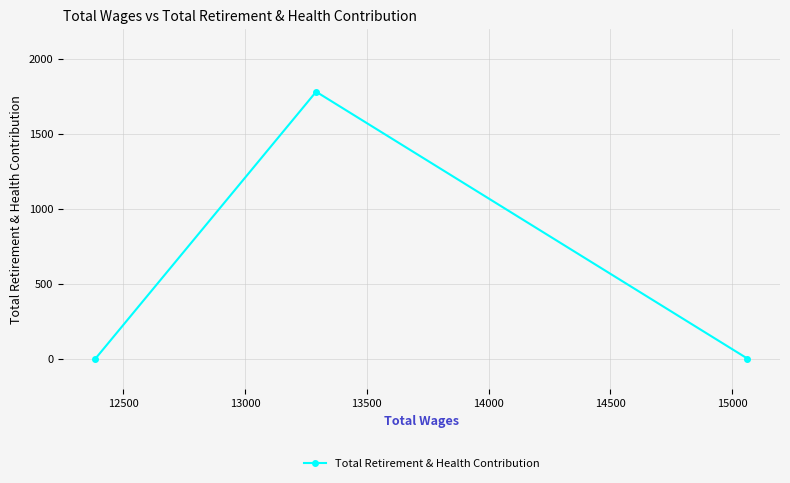

What is the difference between the maximum and minimum values?

1779